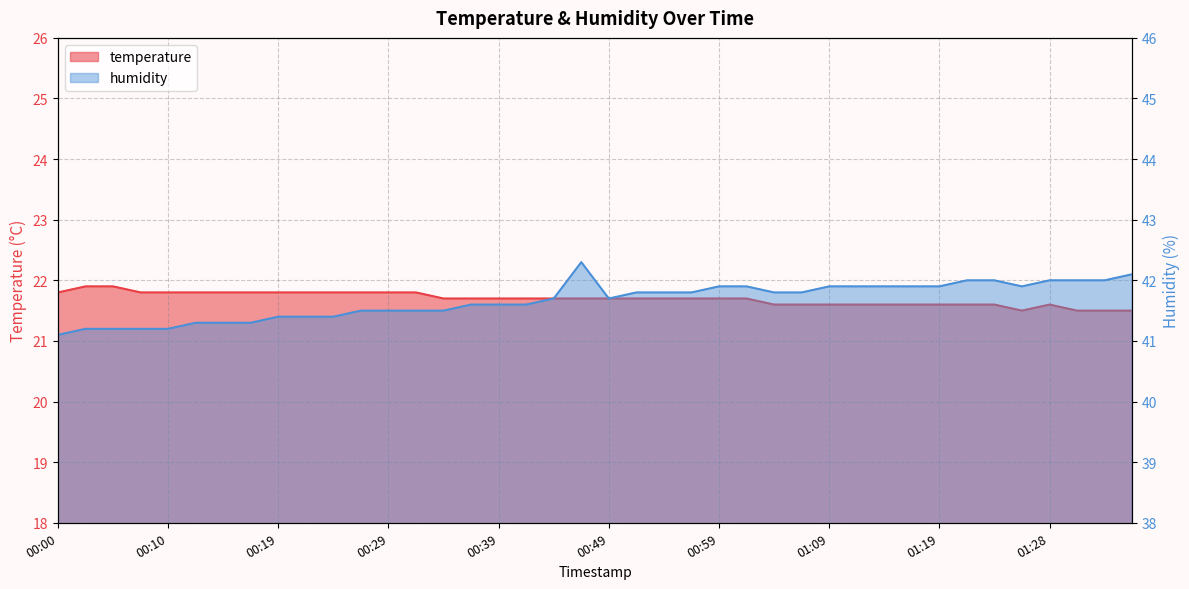

At which label does humidity reach its peak?

00:47